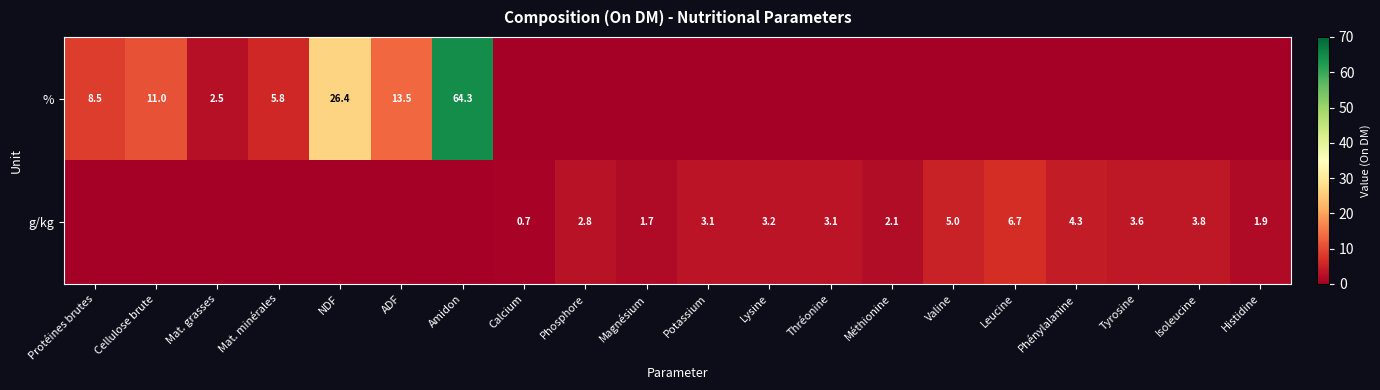

What is the difference between the highest and lowest values at Histidine?

1.9